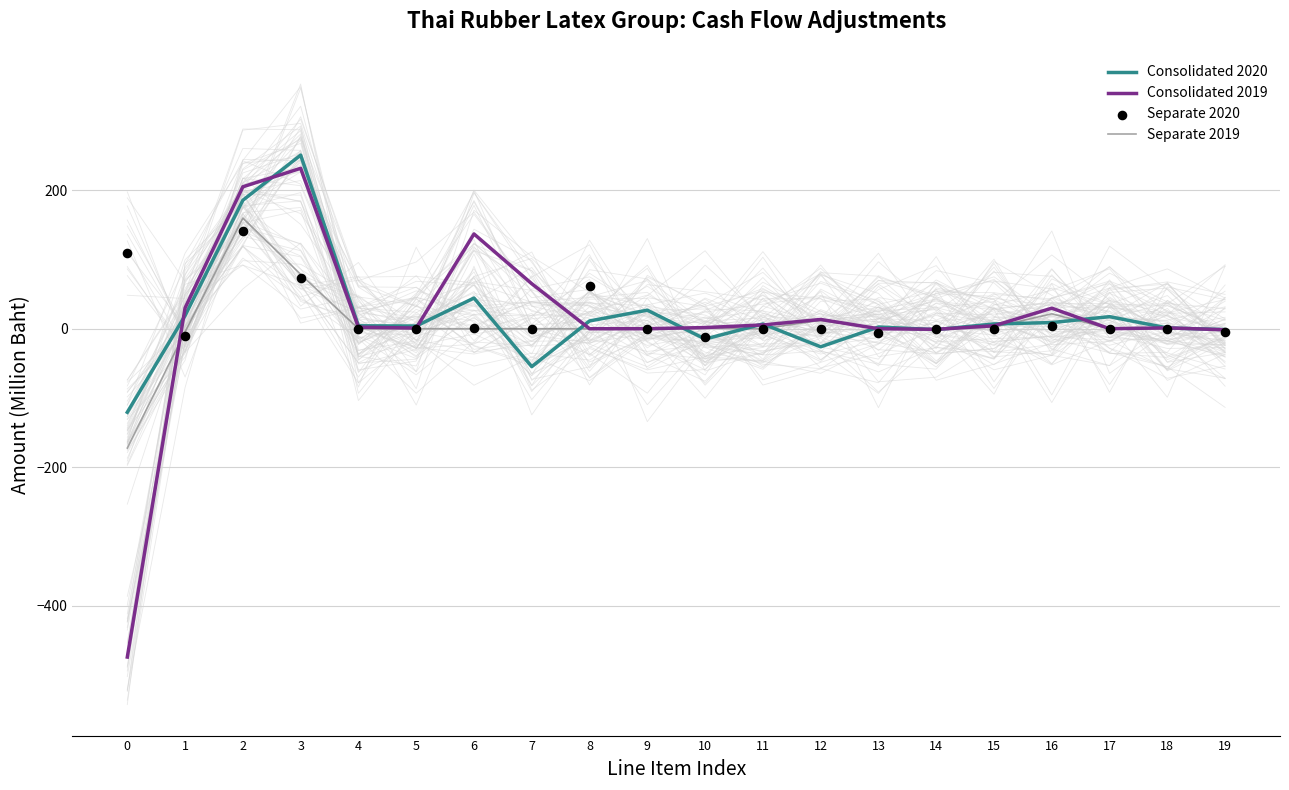

At which category is the sum across all series the highest?

2